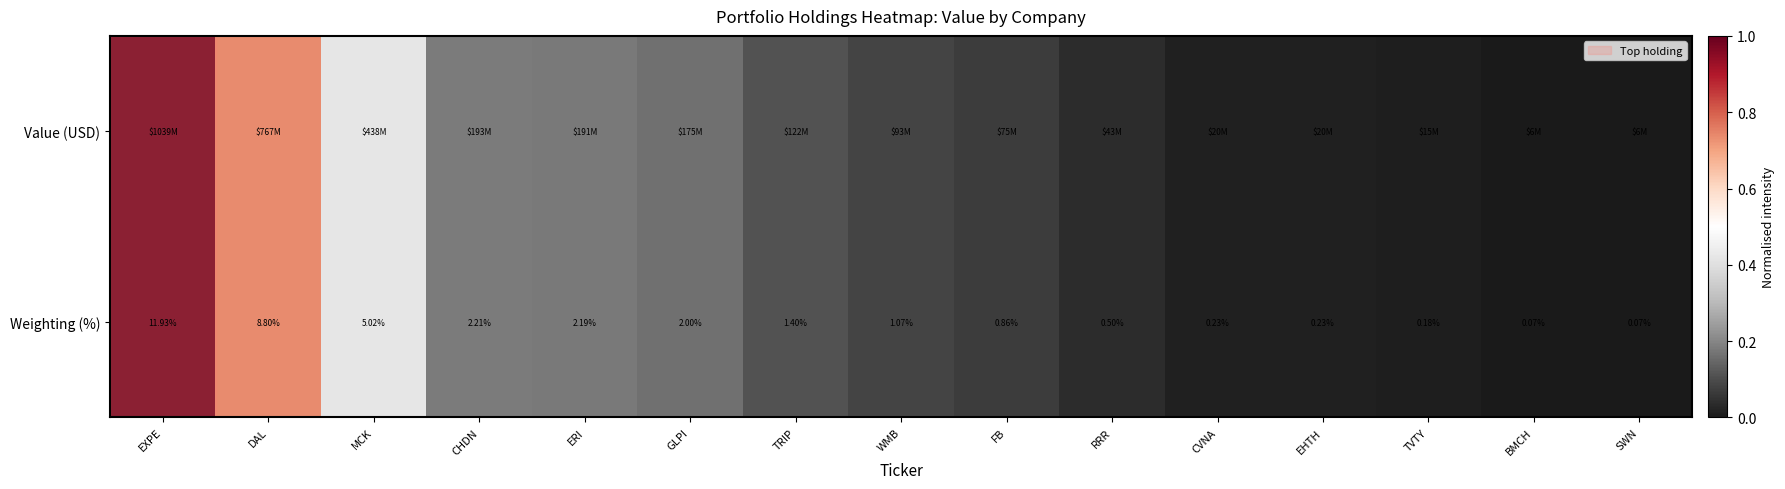

Where does the Weighting (%) series first go above 1?

EXPE